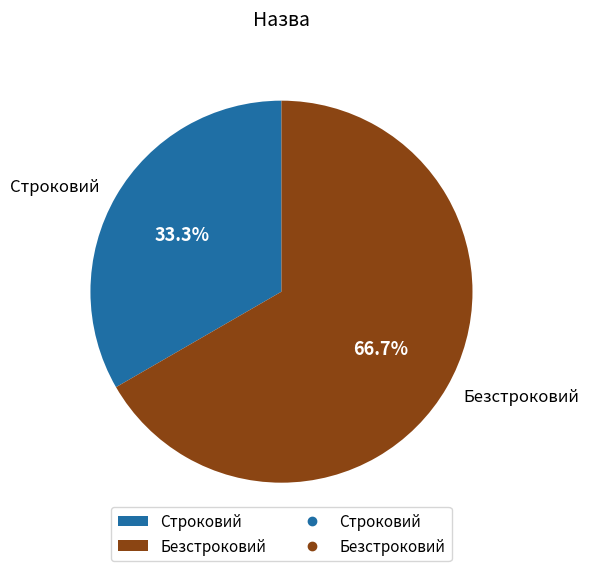

True or false: Безстроковий accounts for 57% of the total.

False